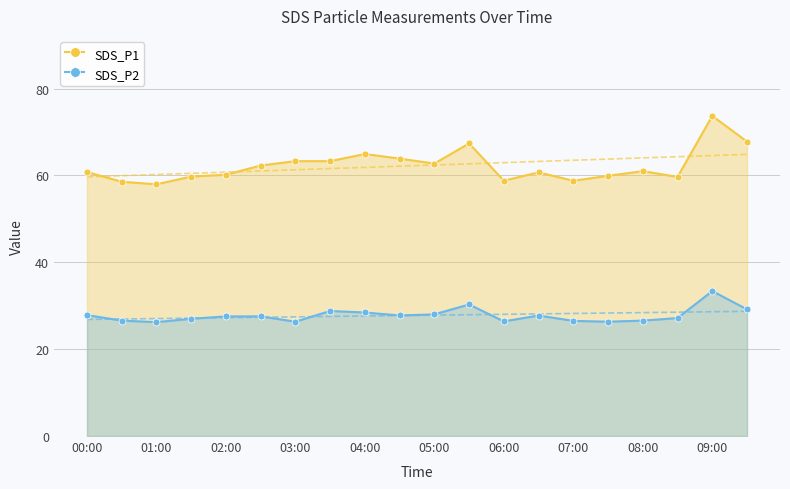

The SDS_P1 series shows 93.5 at 00:00. True or false?

False